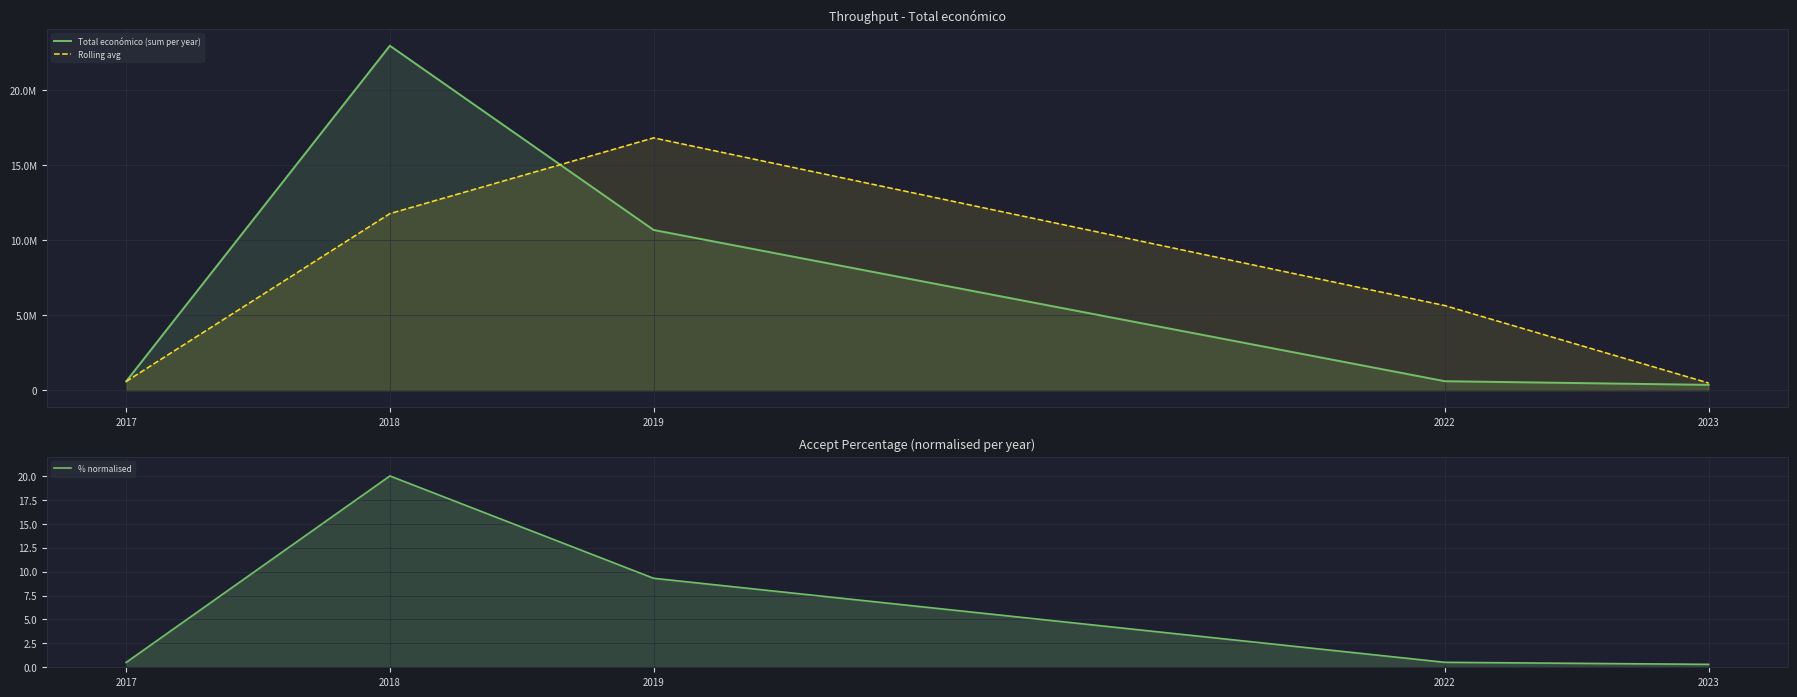

Is the value of % normalised at 2022 greater than the value of Total económico (sum per year) at 2022?

No